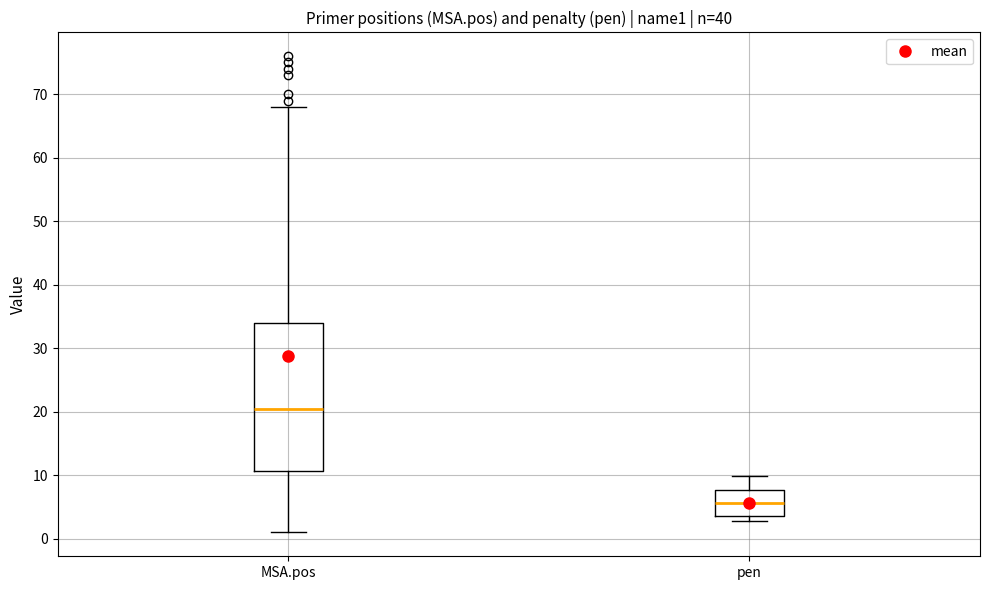

Which box is the tallest, from its lower edge to its upper edge?

MSA.pos